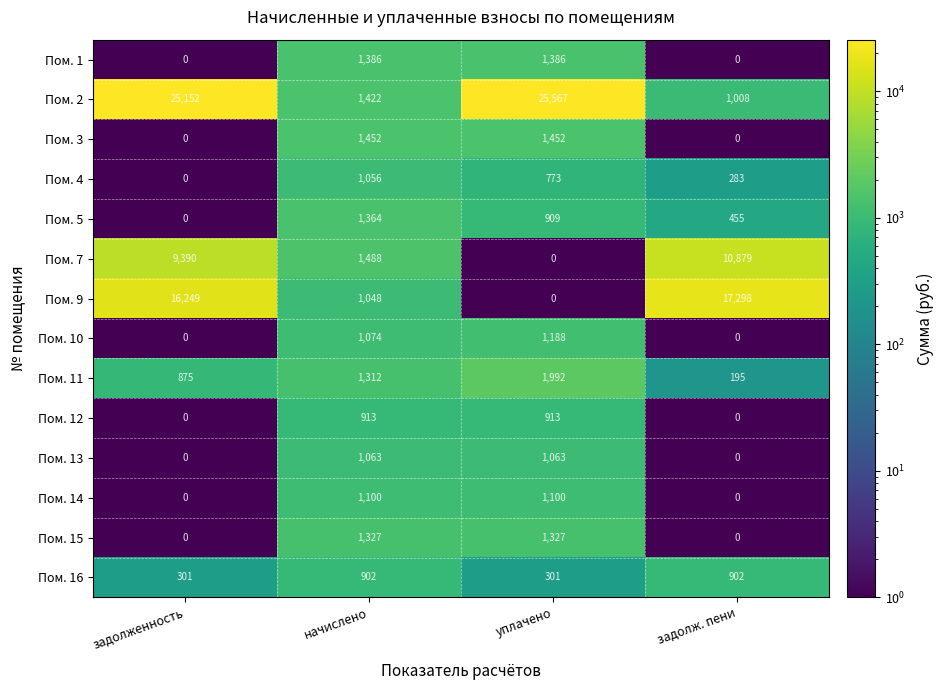

Which series has the widest spread of values?

Пом. 2